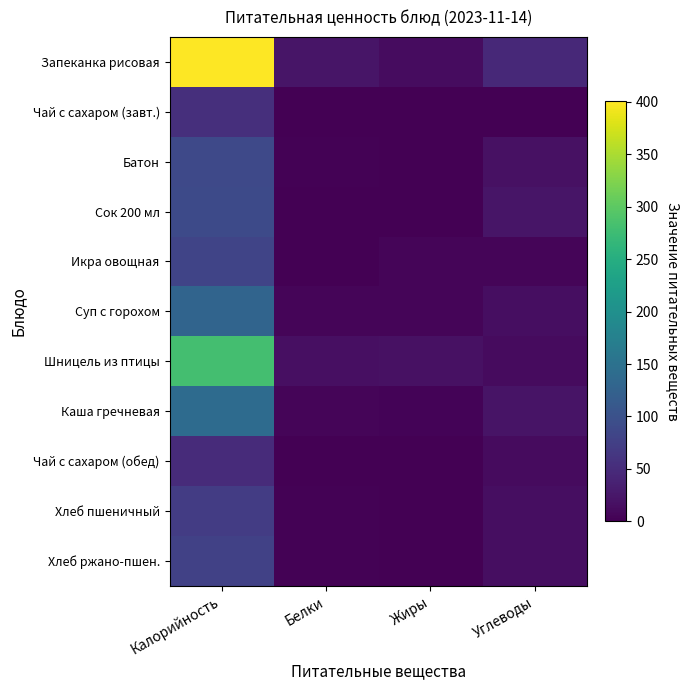

What is the total value across all series at Жиры?

48.5